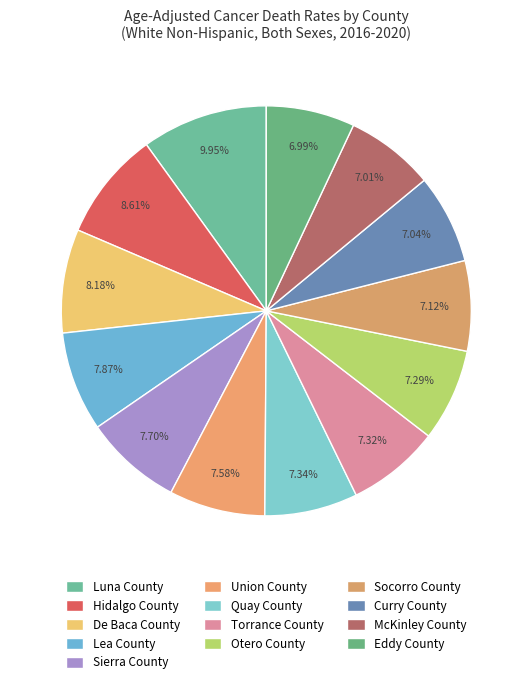

What is the smallest slice in the pie chart?

Eddy County